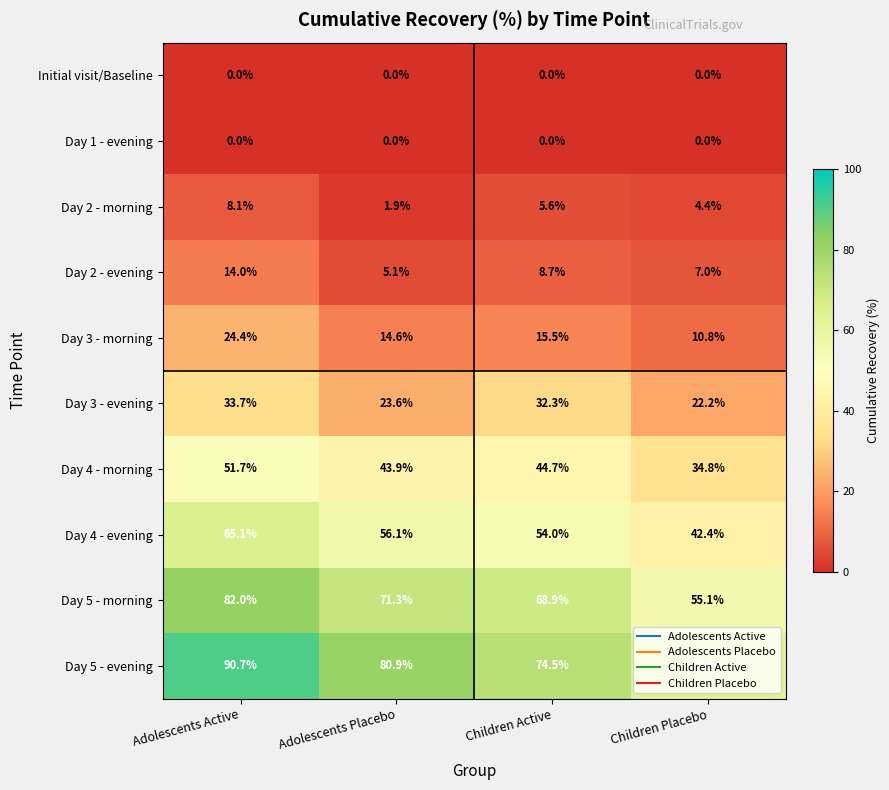

What is the difference between the highest and lowest values at Children Placebo?

63.3